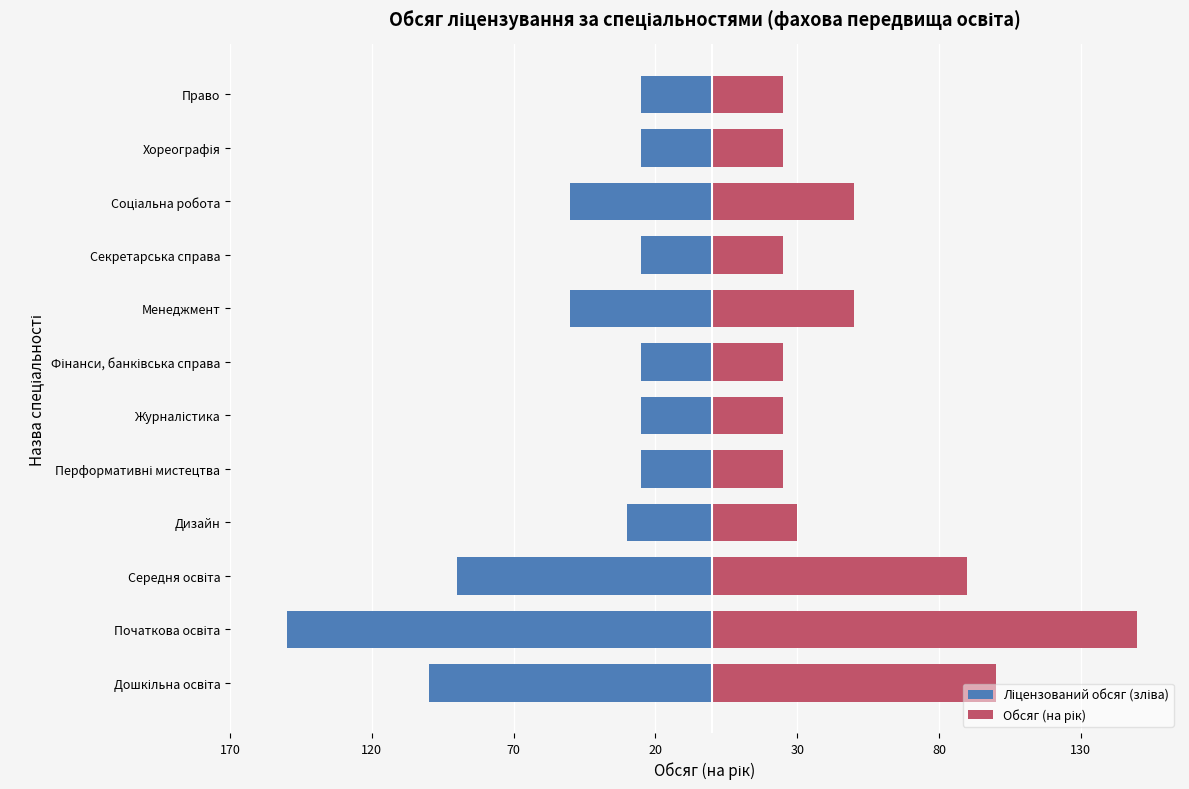

How many values in the Обсяг (на рік) series are below 30?

6